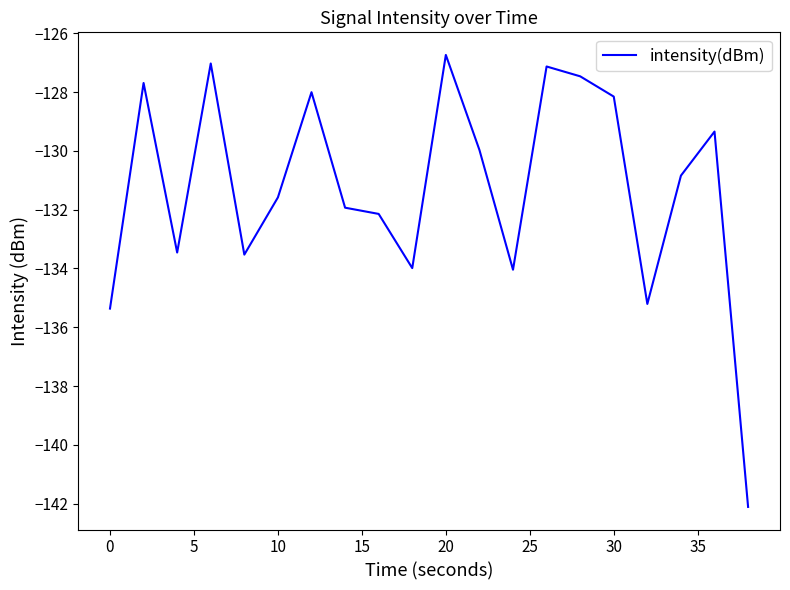

What is the difference between the maximum and second lowest values?

8.6